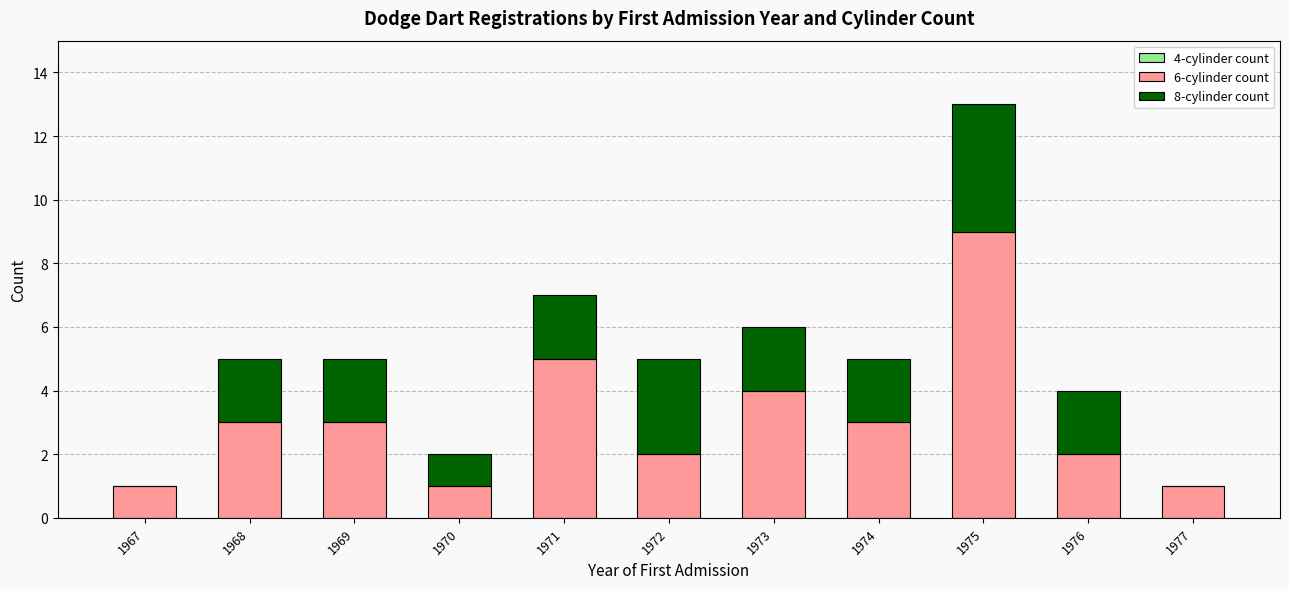

What is the total value across all series at 1967?

1